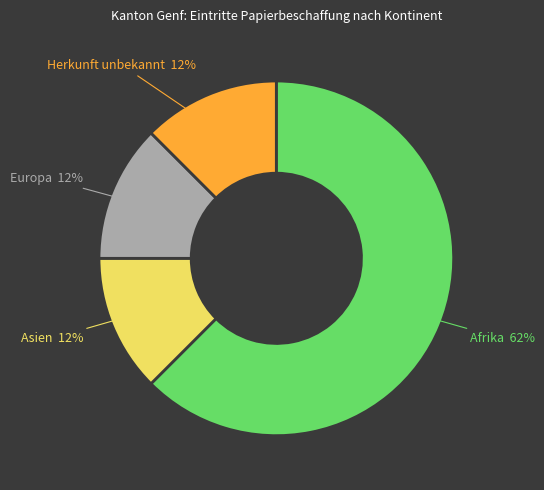

Is there a majority slice in this chart?

Yes